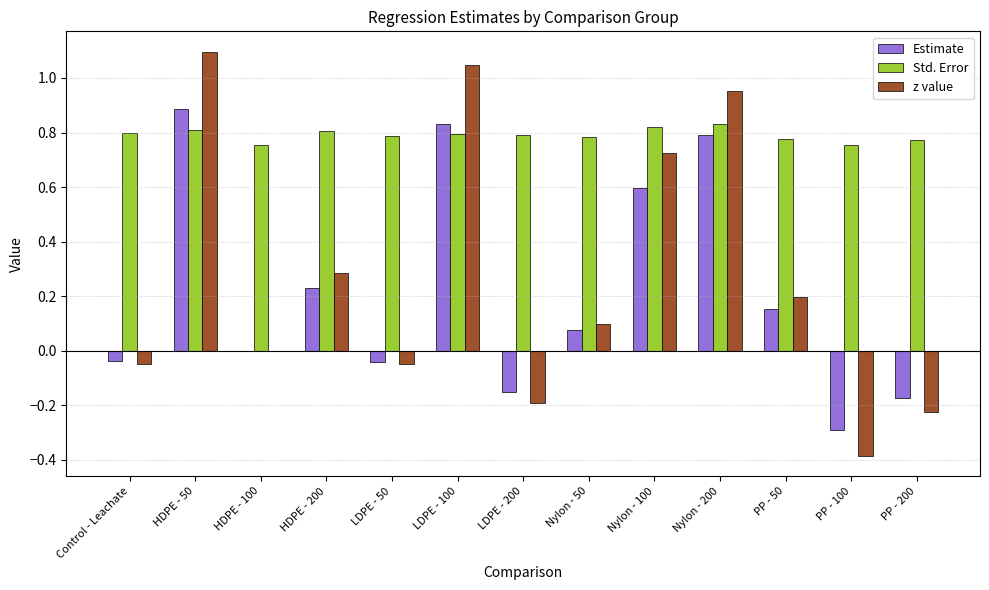

At which label does z value reach its peak?

HDPE - 50